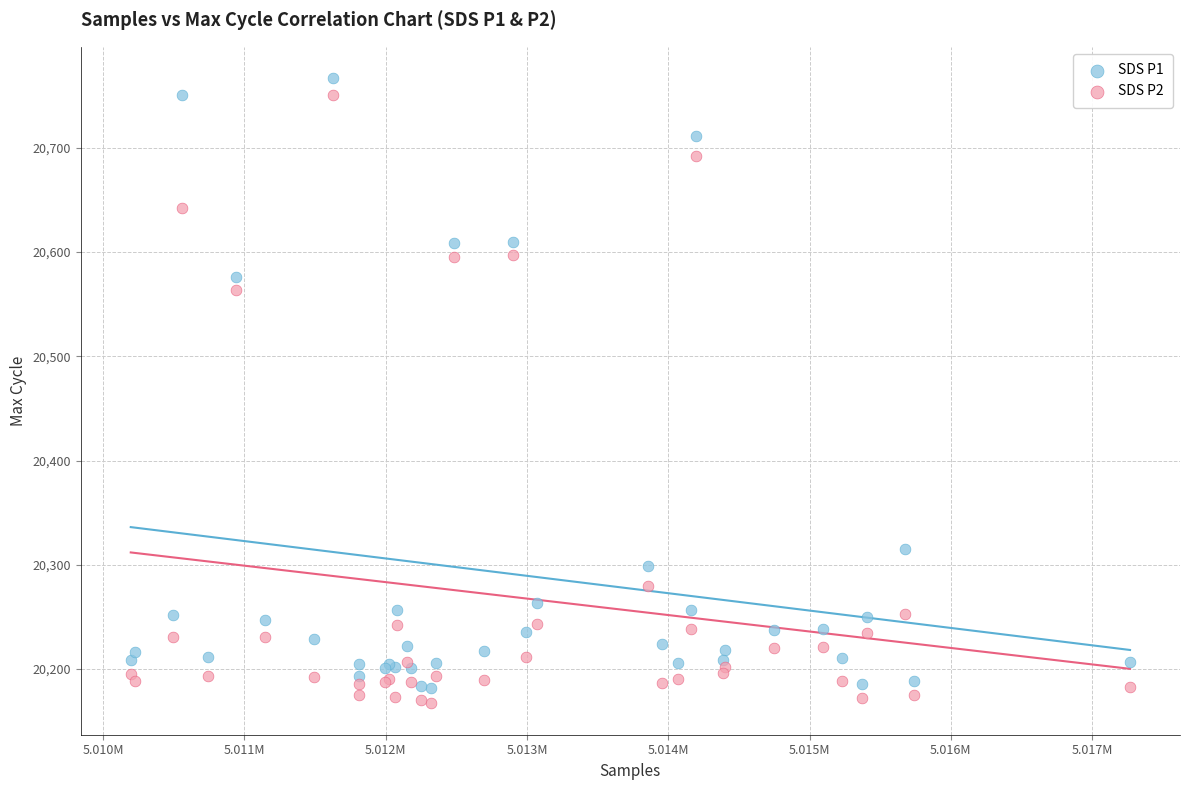

Which series reaches the maximum Y coordinate?

SDS P1